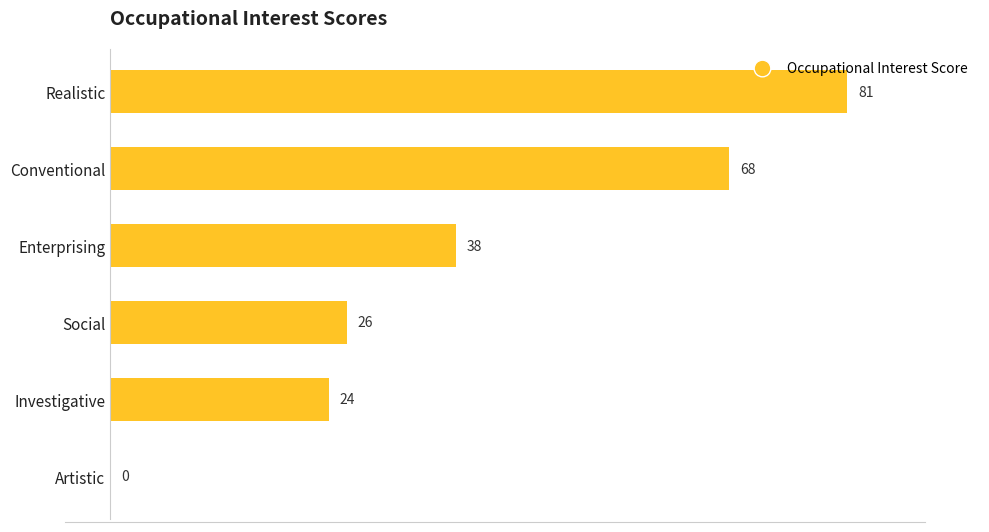

Approximately how many times larger is the value at Social compared to Enterprising?

0.7